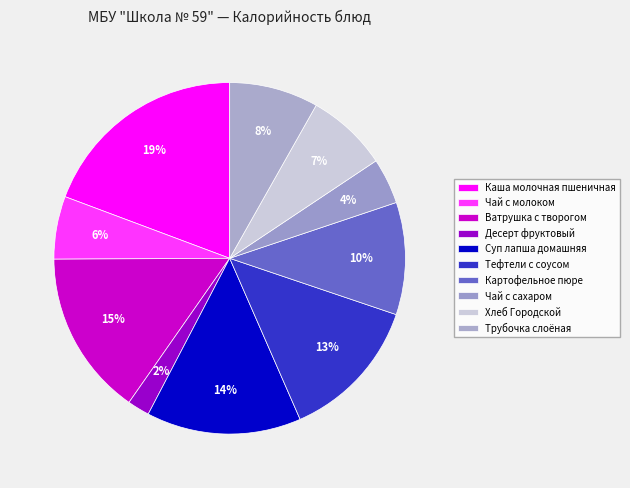

What is the total percentage of Суп лапша домашняя and Каша молочная пшеничная?

33.5%